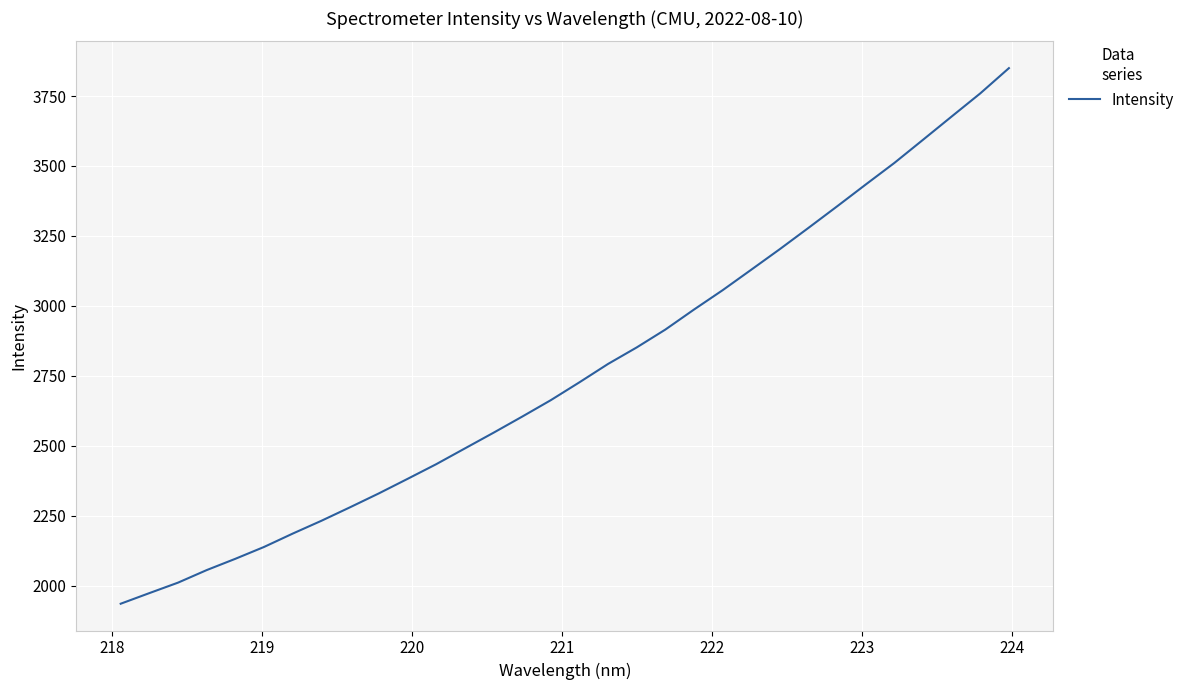

Reading left to right, list all the values displayed in this chart.

1935.2	1973.2	2010.6	2055.5	2095.9	2138.2	2186.0	2231.8	2280.1	2329.5	2381.3	2433.8	2490.1	2546.3	2603.9	2662.8	2726.6	2792.3	2851.4	2915.2	2986.8	3056.0	3129.3	3202.9	3278.9	3355.9	3433.9	3511.1	3593.8	3676.8	3759.5	3849.7